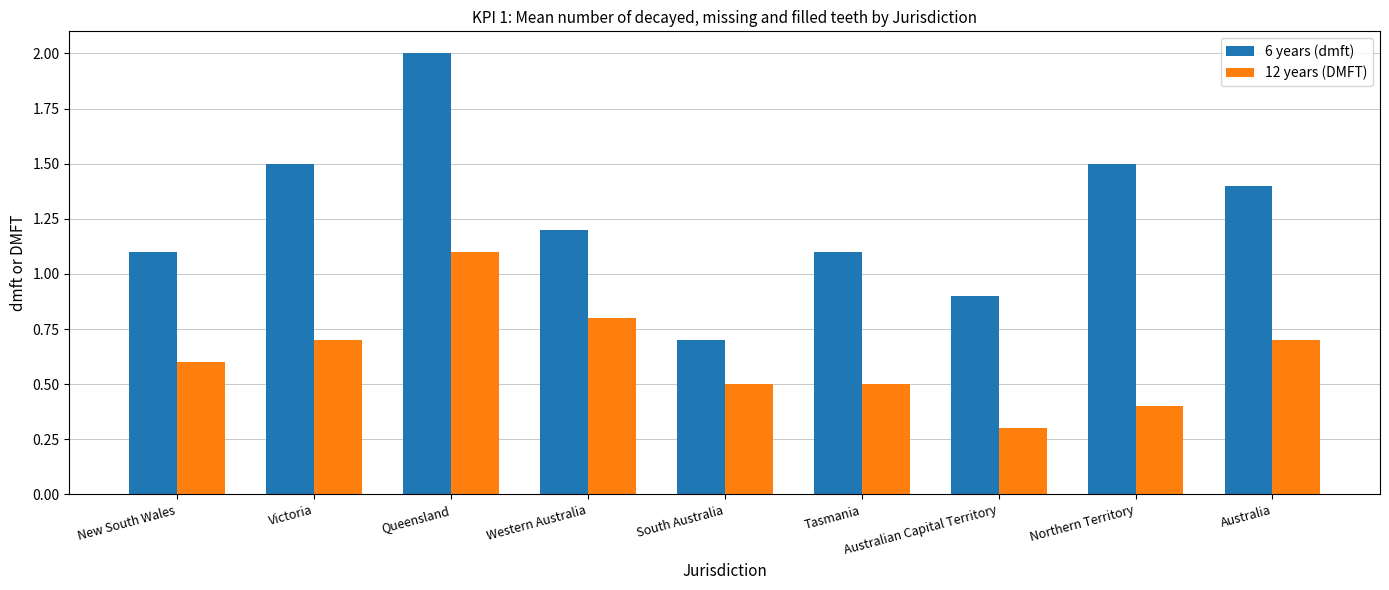

Is the value of 6 years (dmft) at Tasmania greater than the value of 12 years (DMFT) at Victoria?

Yes